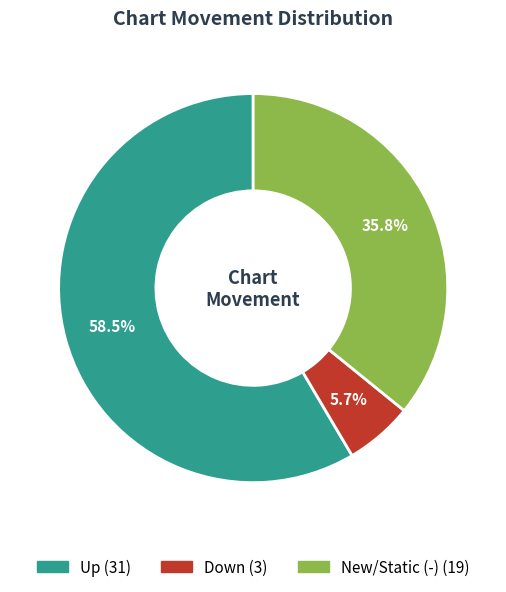

Does any single category account for the majority?

Yes